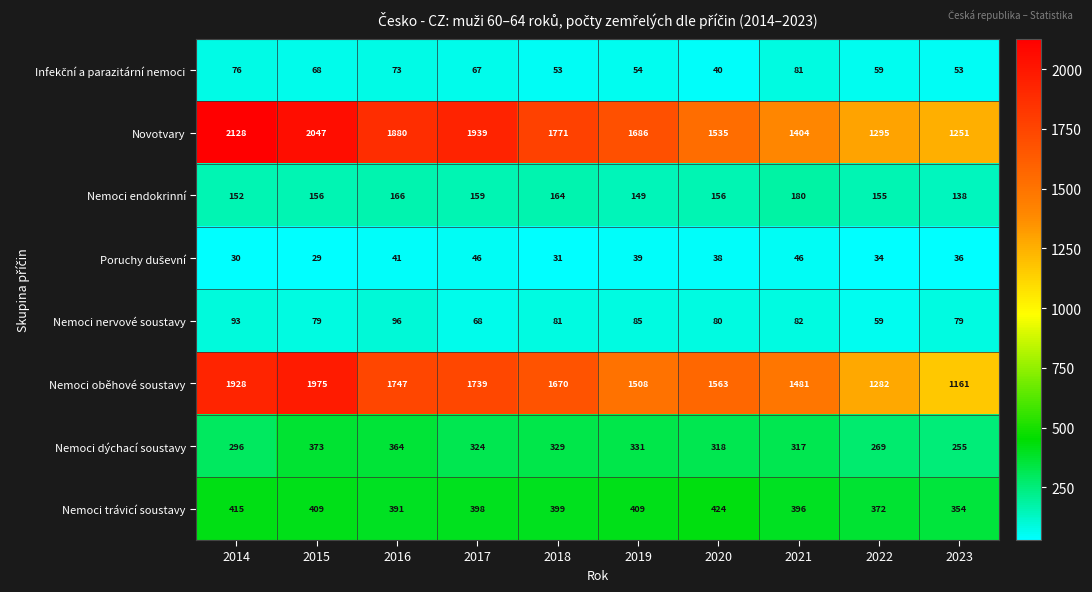

Which category has the highest value across all series?

2014